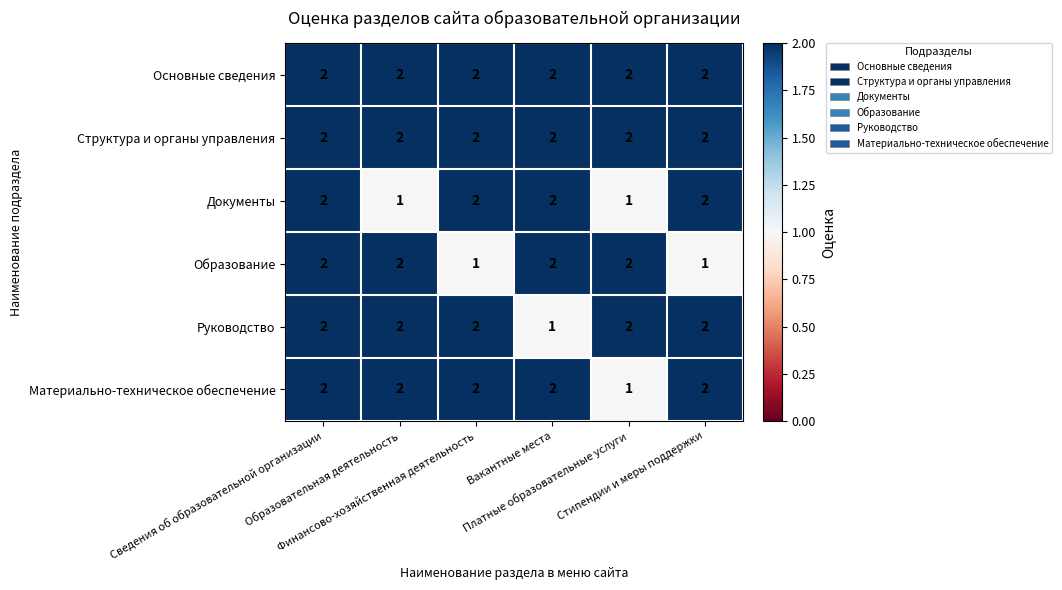

How many Образование values are between 1 and 2?

6